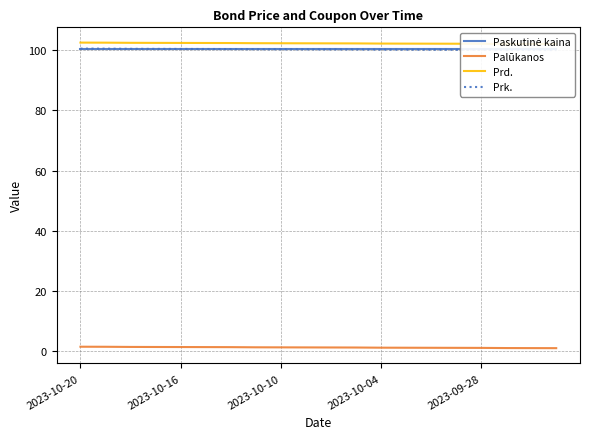

What is the difference between the highest and lowest values at 2023-10-16?

101.0